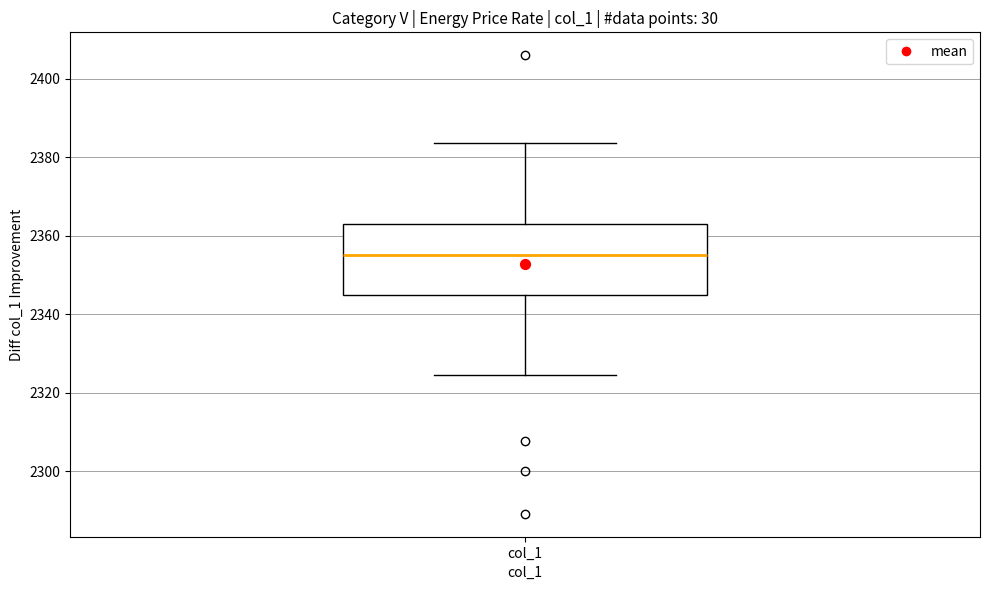

Read this box plot against the y-axis: the position of the median line, the range covered by the box, and the ends of both whiskers. The values are not printed on the chart, so give them approximately, as read against the axis.

median 2354, box 2344 to 2364, whiskers 2324 to 2384